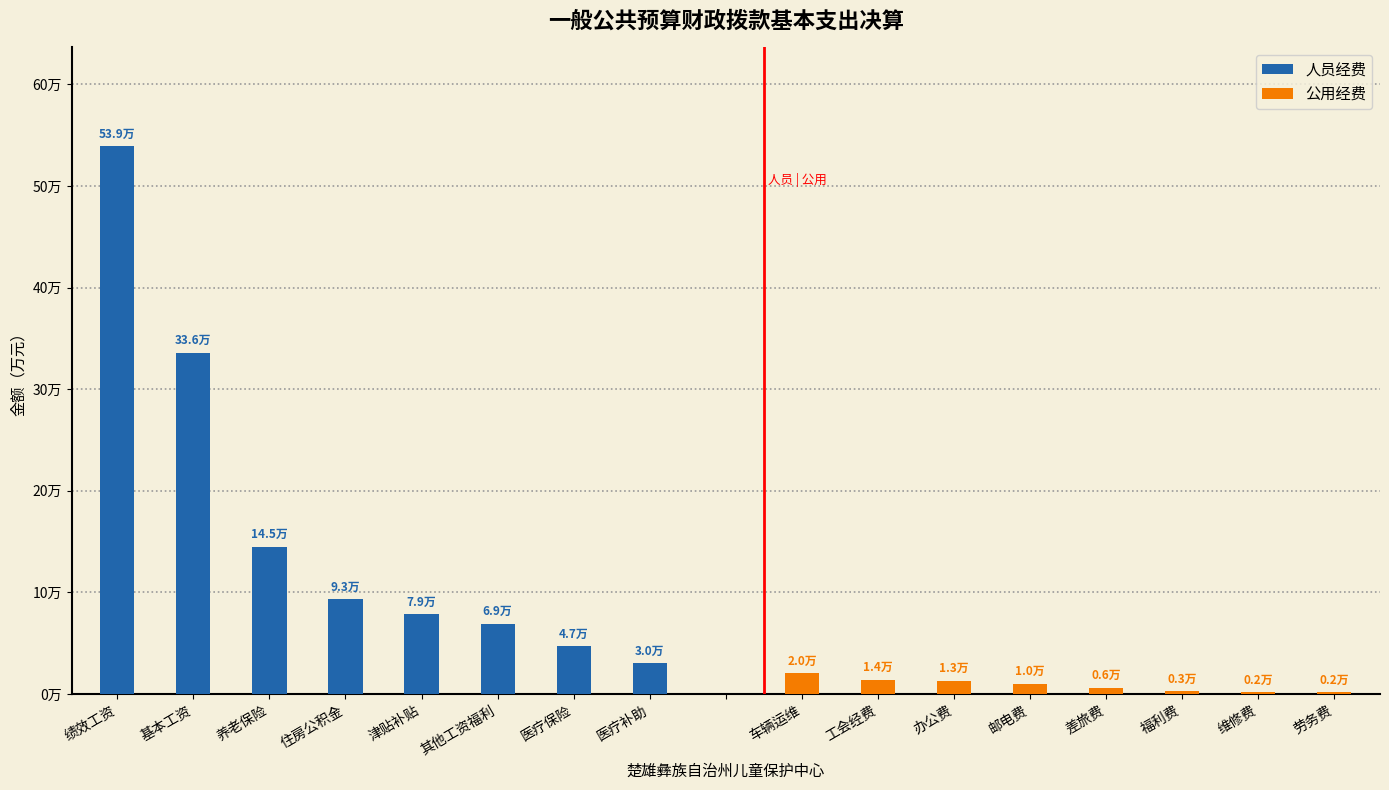

True or false: 公用经费 has a value of 0.0 at 基本工资.

True